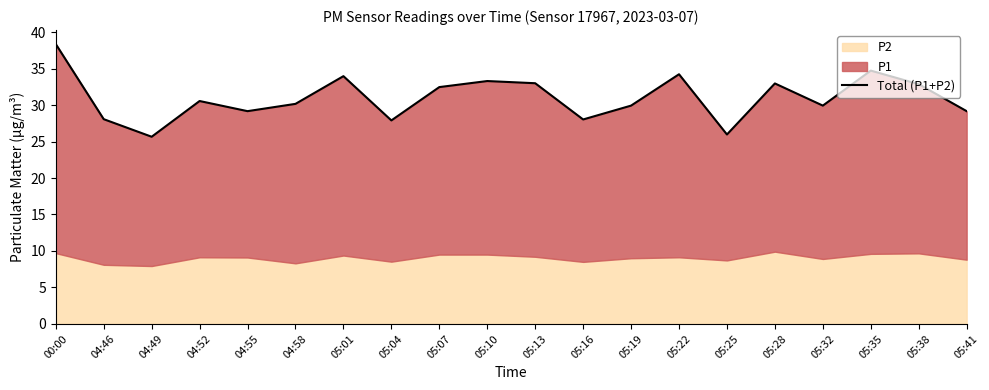

What is the difference between the values at 04:58 and 05:07?

2.3